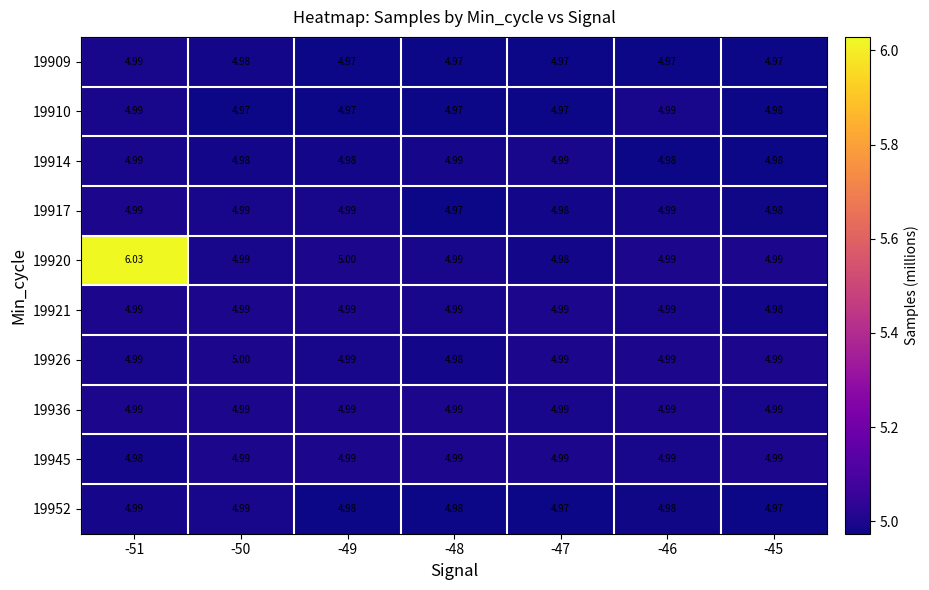

At which category is the sum across all series the highest?

-51